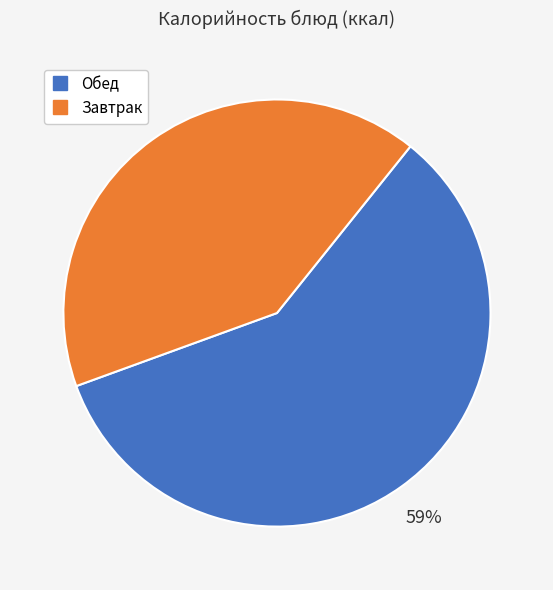

Is there a majority slice in this chart?

Yes